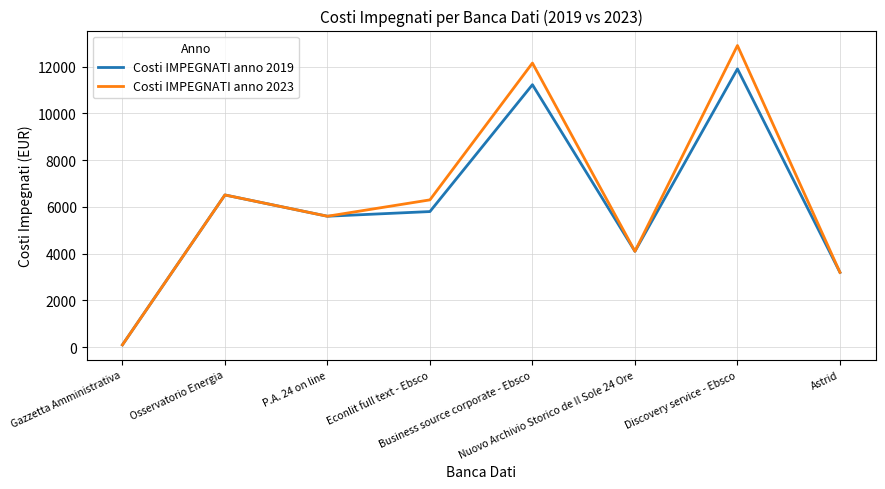

What is the greatest value displayed?

12900